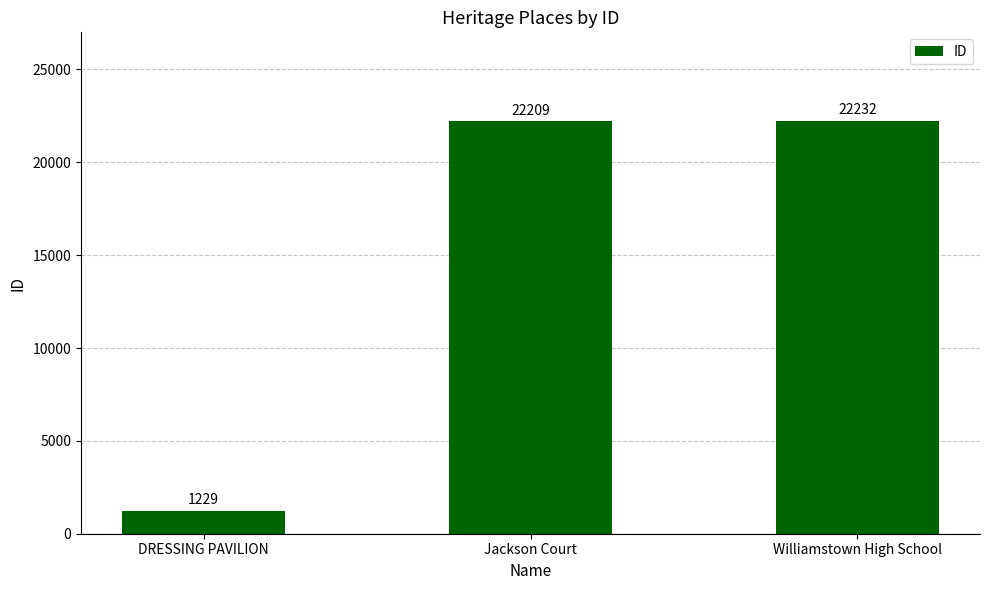

What is the average value?

15223